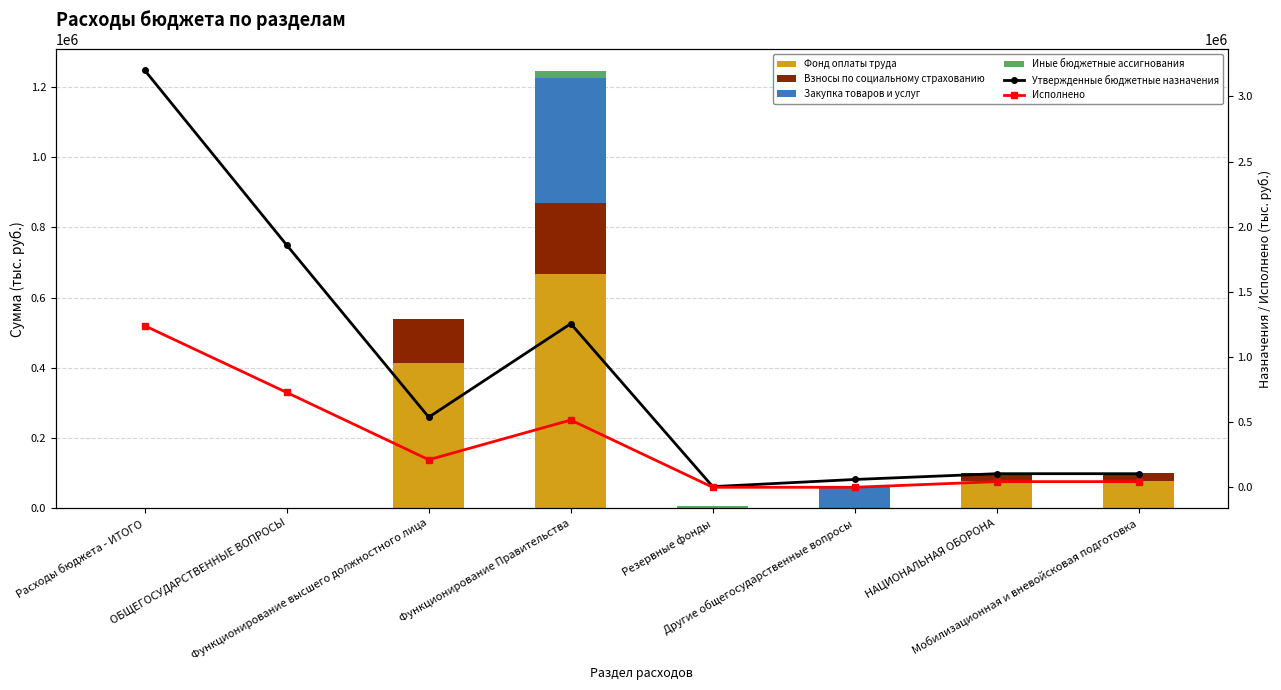

Reading right to left, list all the values displayed in this chart.

Фонд оплаты труда: 76102.0	76102.0	0.0	0.0	666374.0	414000.0	0.0	0.0
Взносы по социальному страхованию: 22983.0	22983.0	0.0	0.0	203200.0	124200.0	0.0	0.0
Закупка товаров и услуг: 0.0	0.0	60000.0	0.0	356953.4	0.0	0.0	0.0
Иные бюджетные ассигнования: 0.0	0.0	0.0	5000.0	18500.0	0.0	0.0	0.0
Утвержденные бюджетные назначения: 104300.0	104300.0	60000.0	5000.0	1255887.4	538200.0	1859087.4	3200873.0
Исполнено: 43458.0	43458.0	0.0	0.0	516229.2	211545.8	727774.9	1239967.2